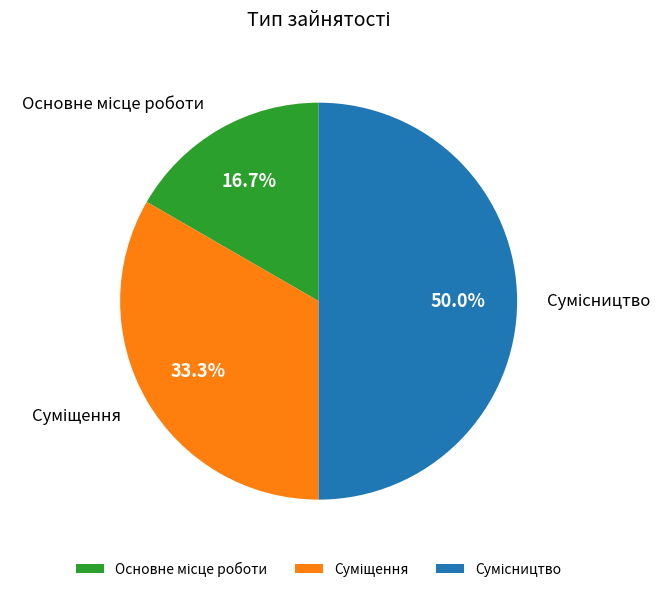

To the nearest percent, what is the average slice percentage?

33%